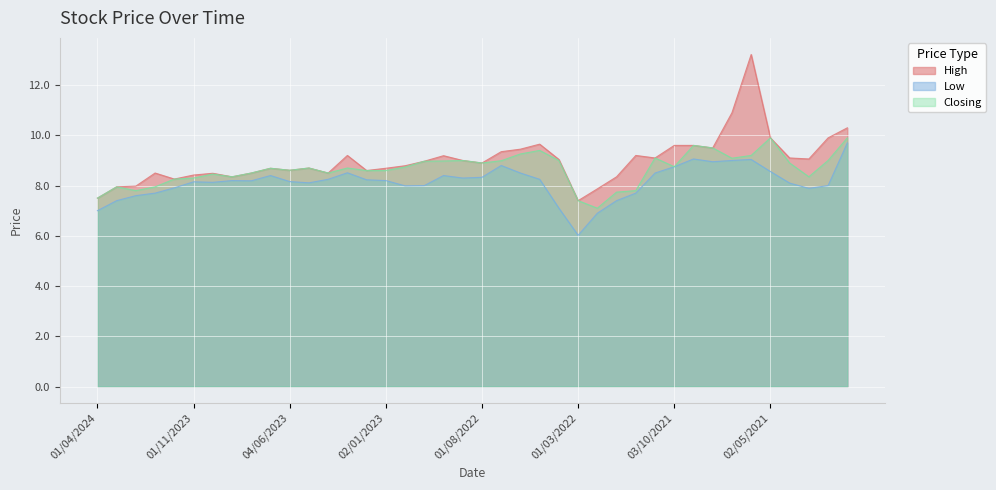

What is the average value of the High series?

9.0